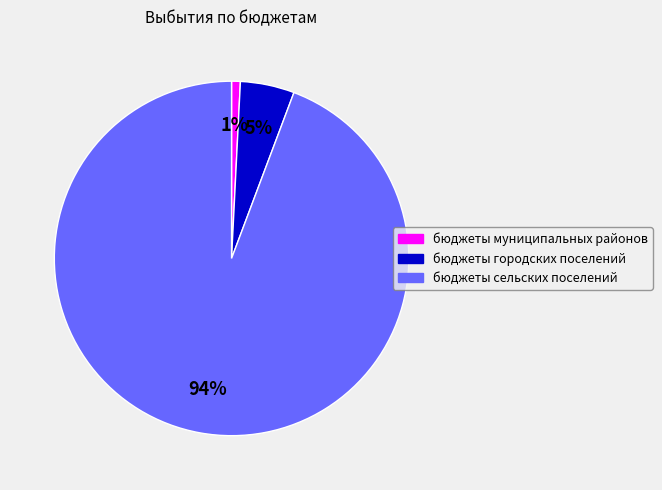

Which category accounts for the majority?

бюджеты сельских поселений